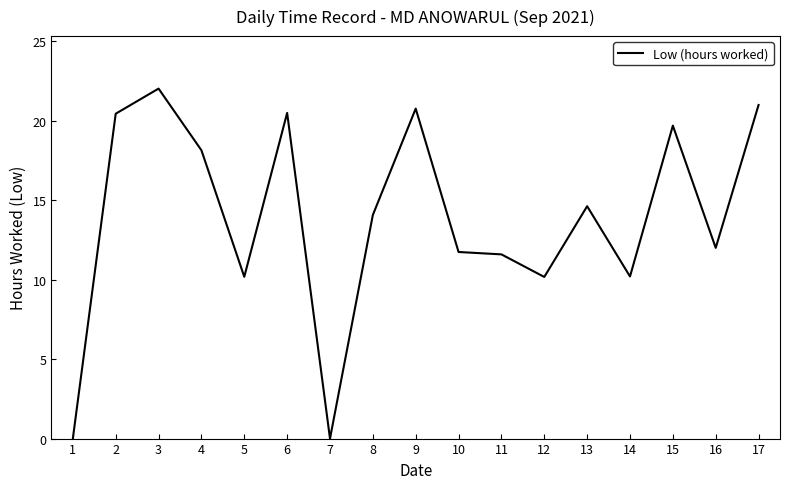

The value at 2 is 30.6. True or false?

False